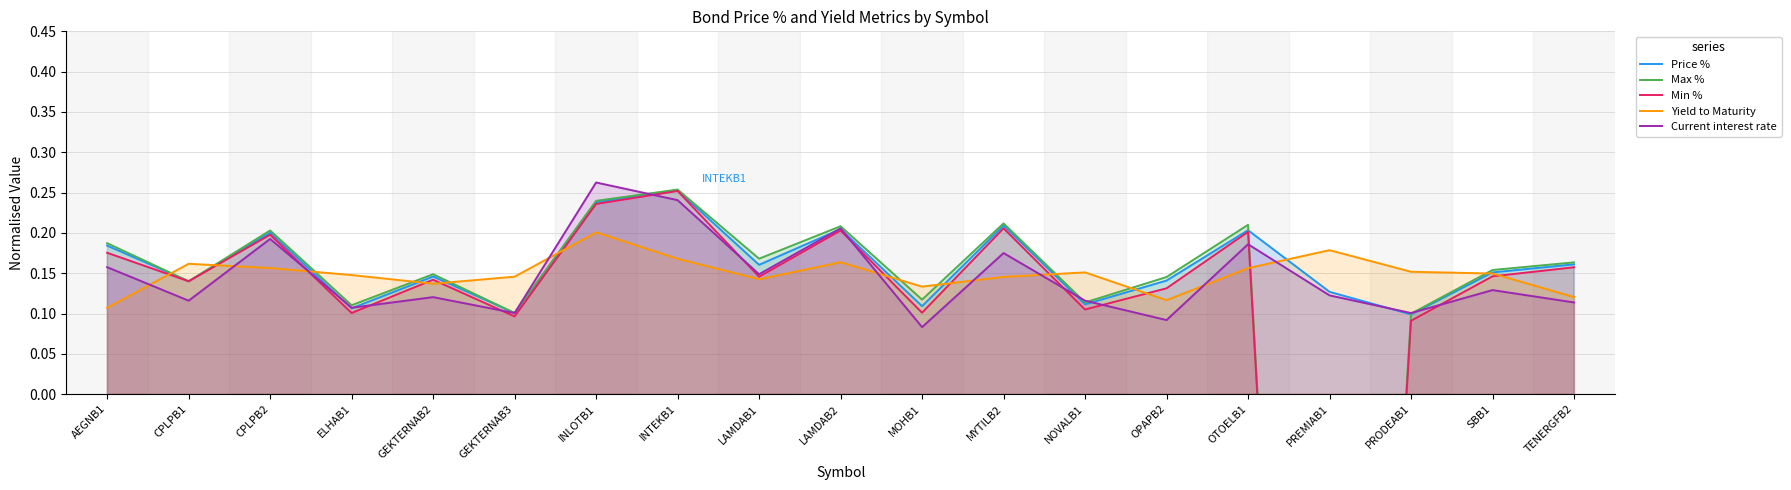

What is the sum of the Max % values at MOHB1 and GEKTERNAB2?

0.3